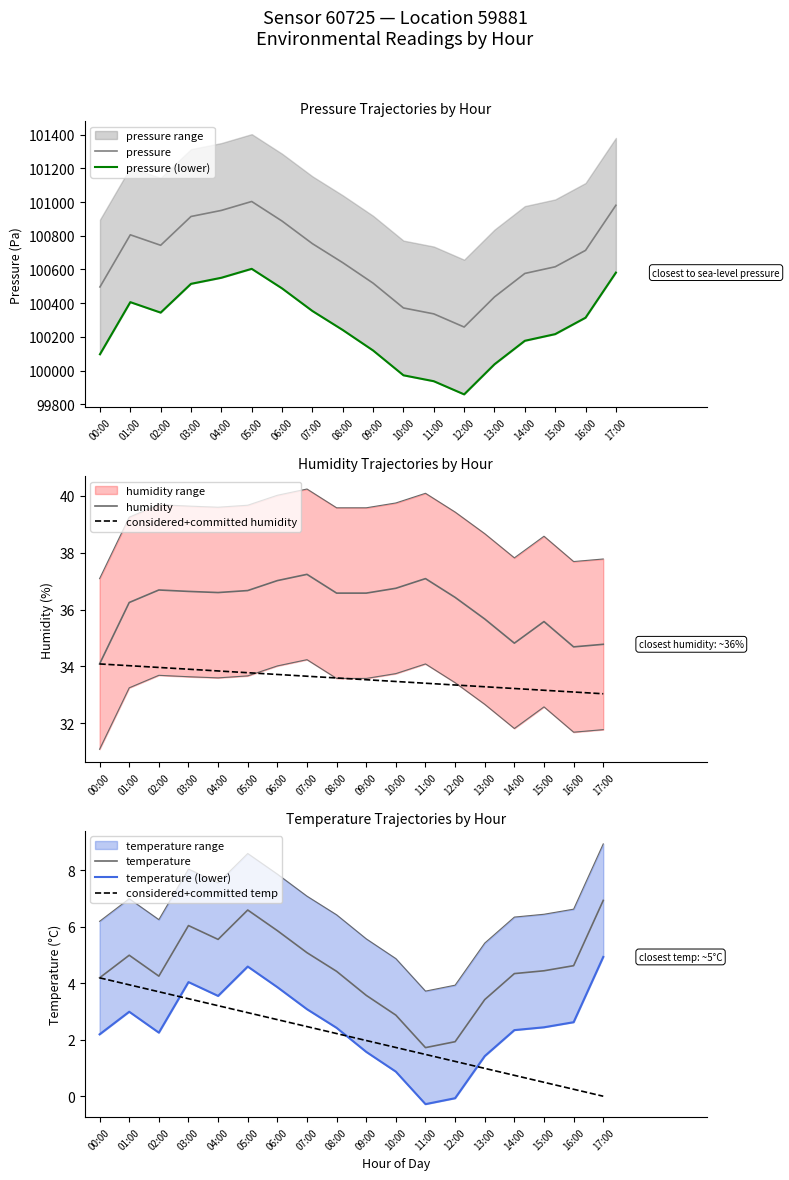

Which series changed the most between 02:00 and 03:00?

pressure